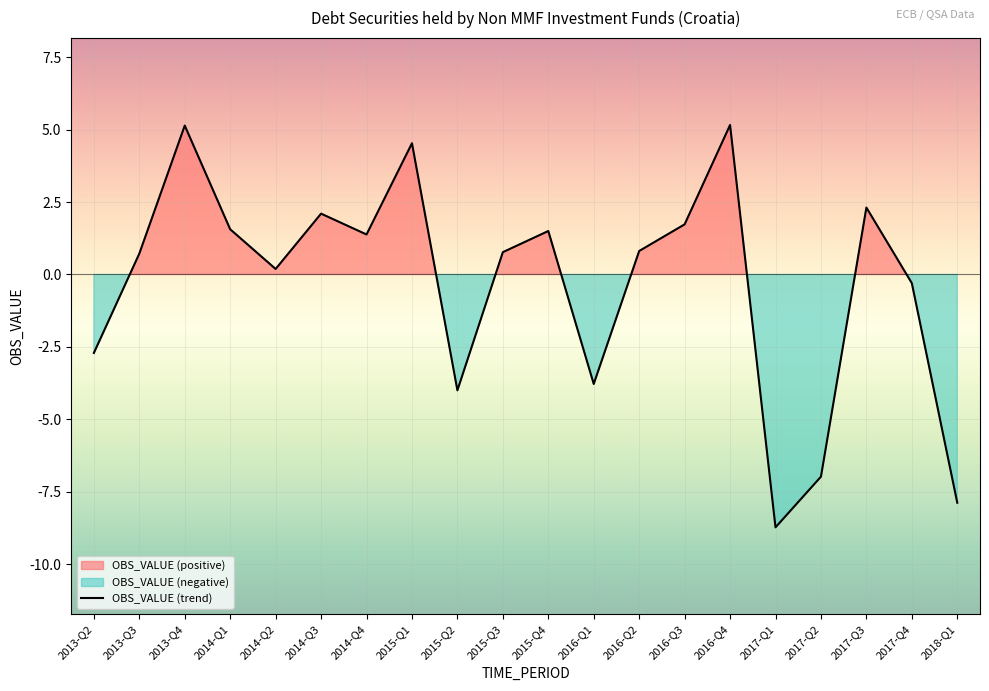

How many distinct data groups are displayed?

1